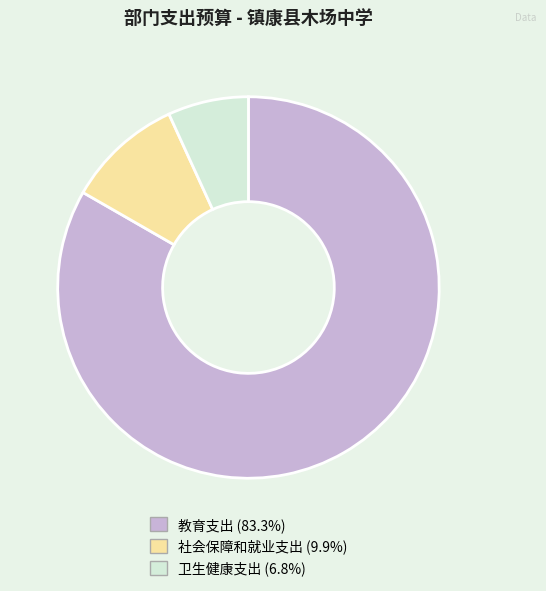

Is 教育支出 the majority of the pie?

Yes